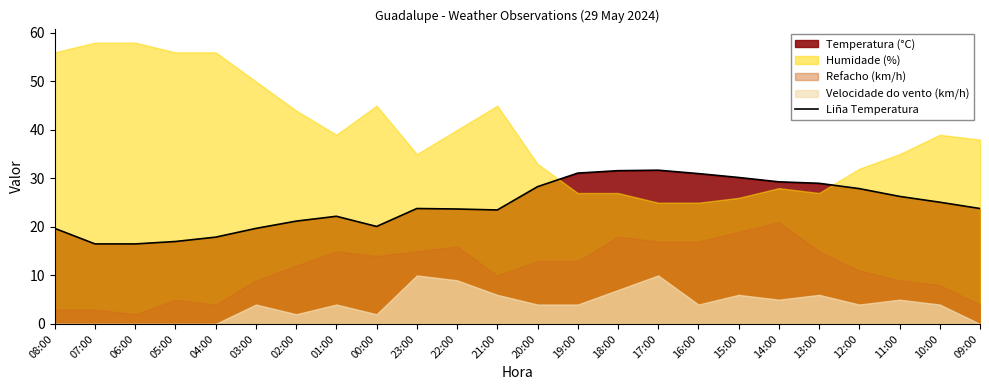

Reading left to right, extract all data points from this chart.

19.7	16.5	16.5	17.0	17.9	19.7	21.2	22.2	20.1	23.8	23.7	23.5	28.3	31.1	31.6	31.7	31.0	30.2	29.3	29.0	27.9	26.3	25.1	23.8